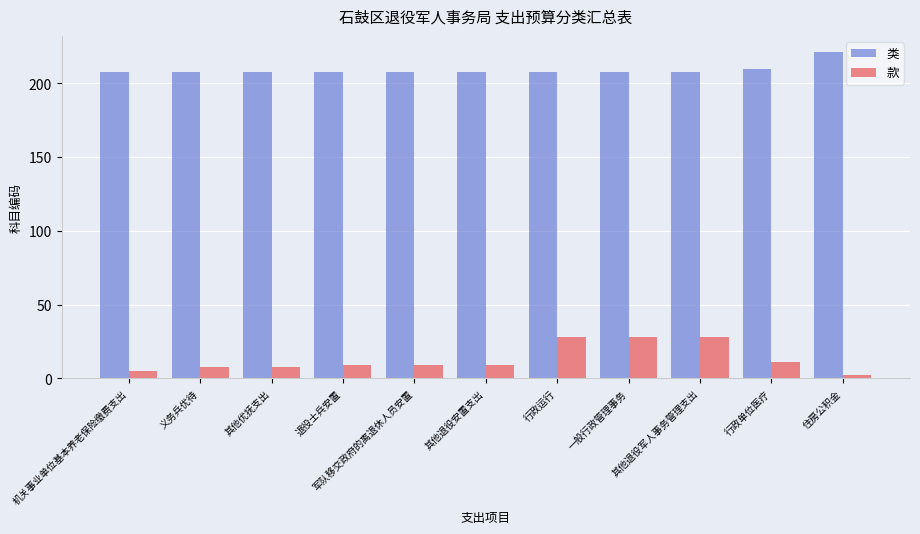

Reading left to right, extract all data points from this chart.

类: 208	208	208	208	208	208	208	208	208	210	221
款: 5	8	8	9	9	9	28	28	28	11	2